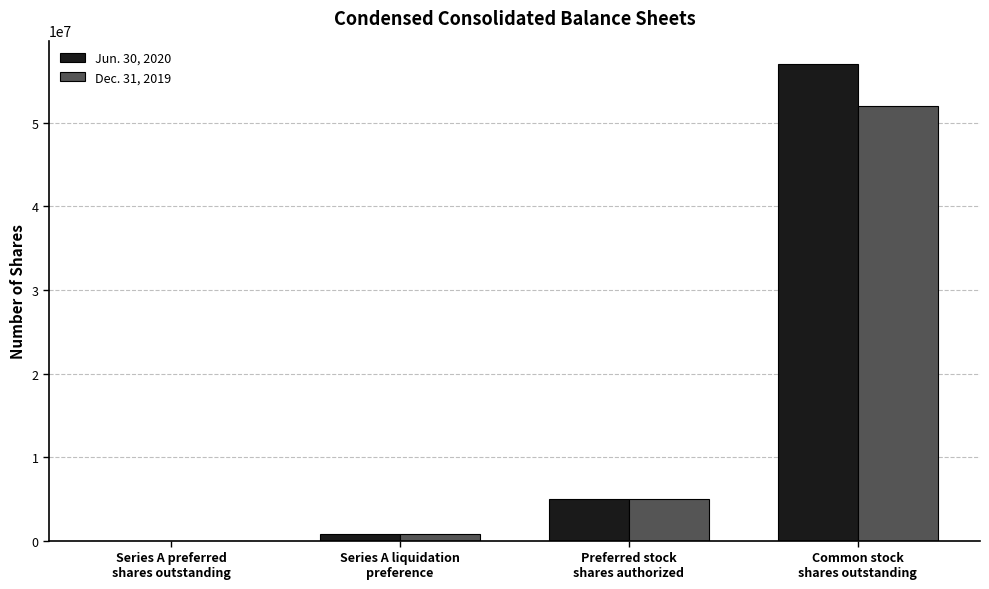

Which series has the largest total across all categories?

Jun. 30, 2020